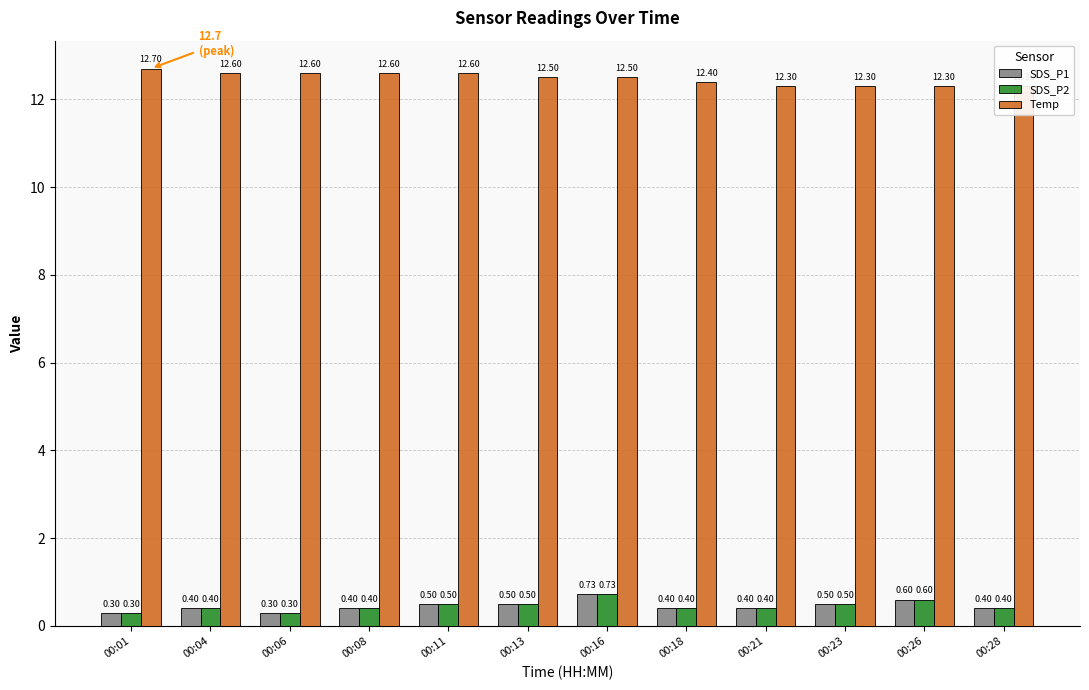

The SDS_P2 series shows 0.6 at 00:26. True or false?

True